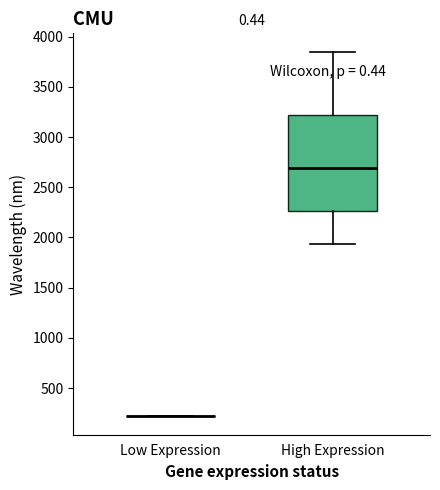

Comparing the boxes themselves (not the whiskers), which one is the tallest?

High Expression